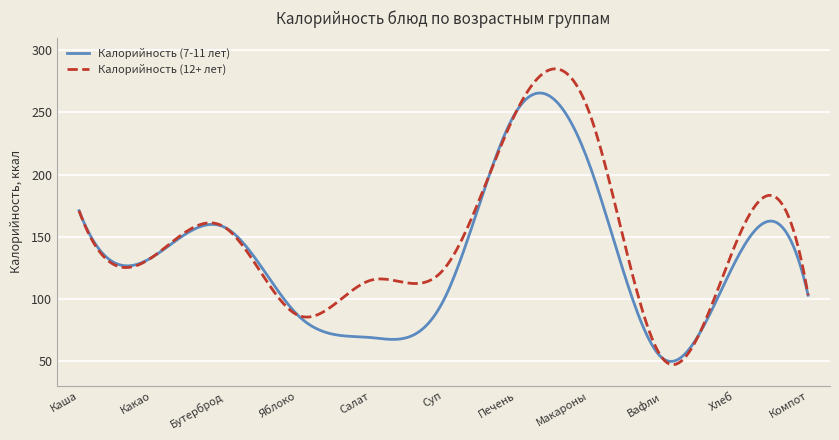

Rank the series by their maximum value, from highest to lowest.

Калорийность (12+ лет), Калорийность (7-11 лет)